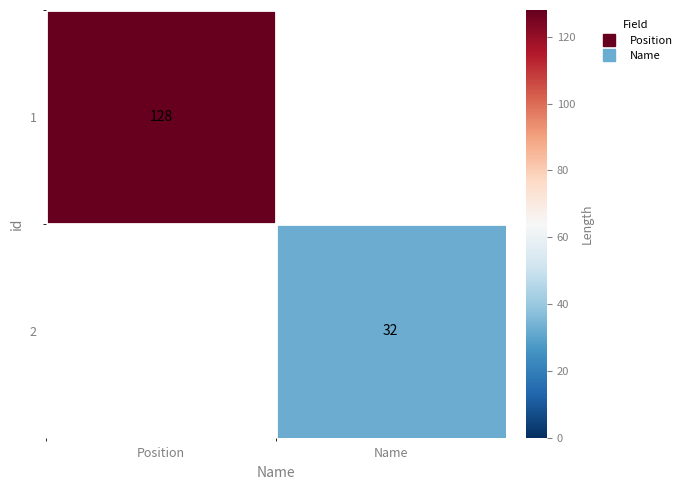

How many categories are shown in the chart?

2